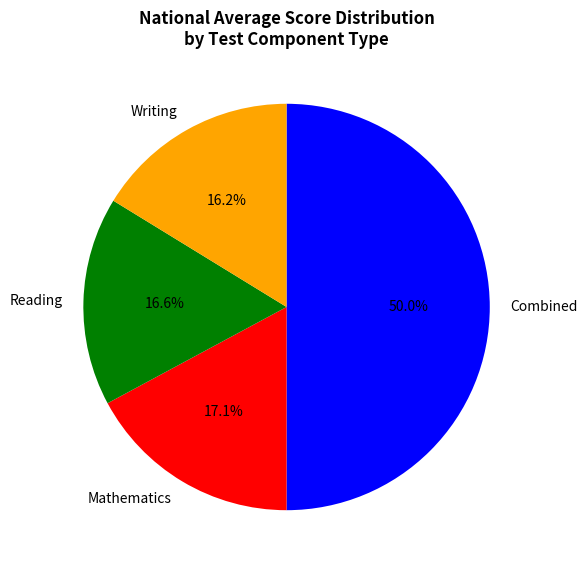

Count the number of slices in the pie.

4